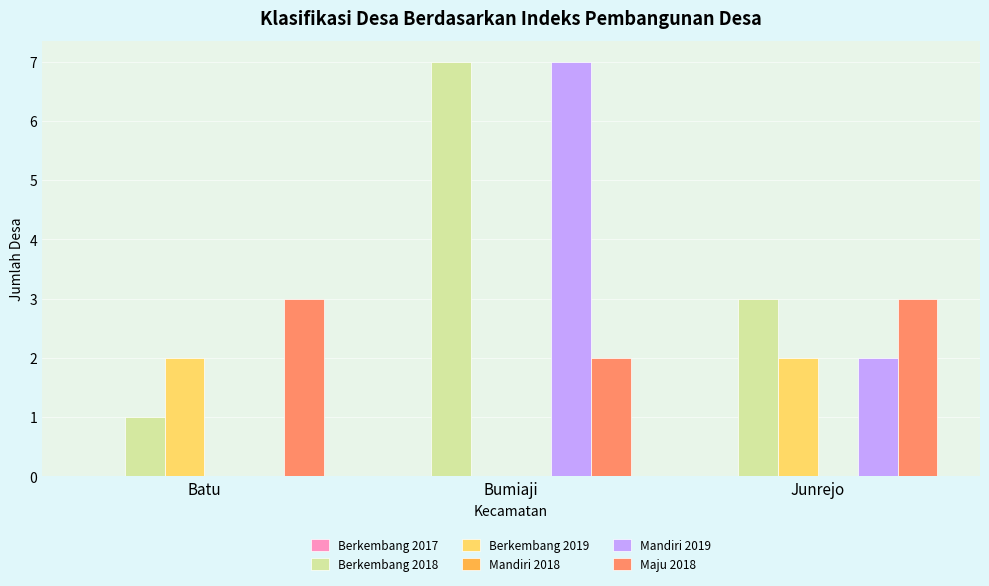

At which label is Mandiri 2019 closest to 3?

Junrejo